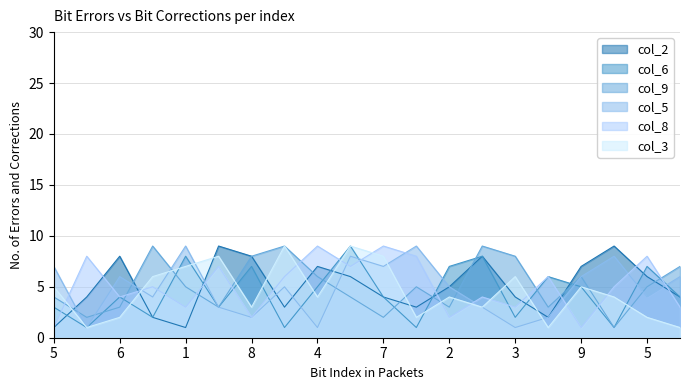

What are all the series names shown in the legend?

col_2, col_6, col_9, col_5, col_8, col_3